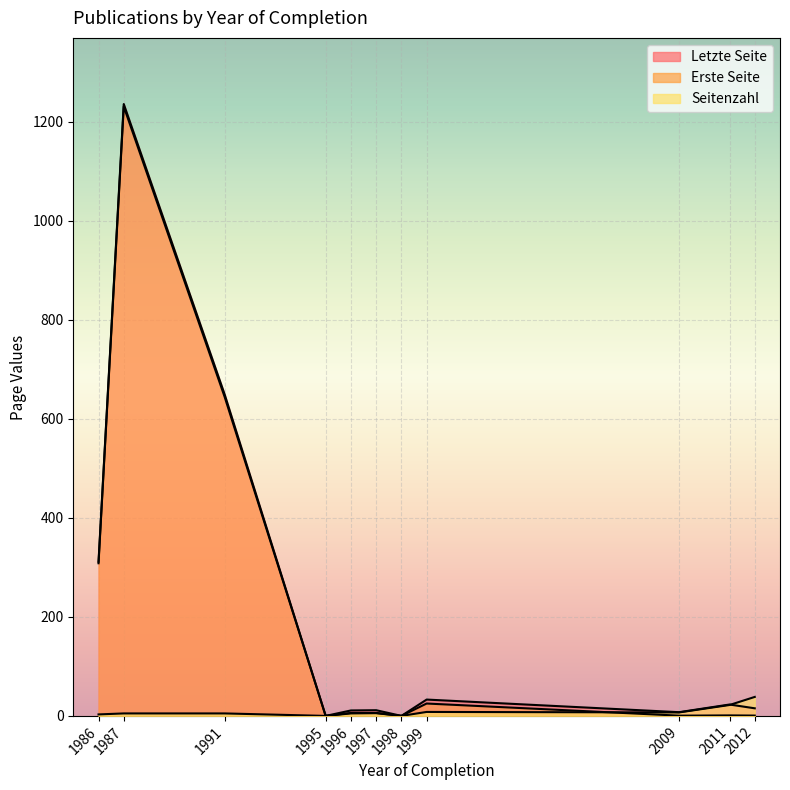

Between 1998 and 1999, which series saw the biggest shift?

Letzte Seite